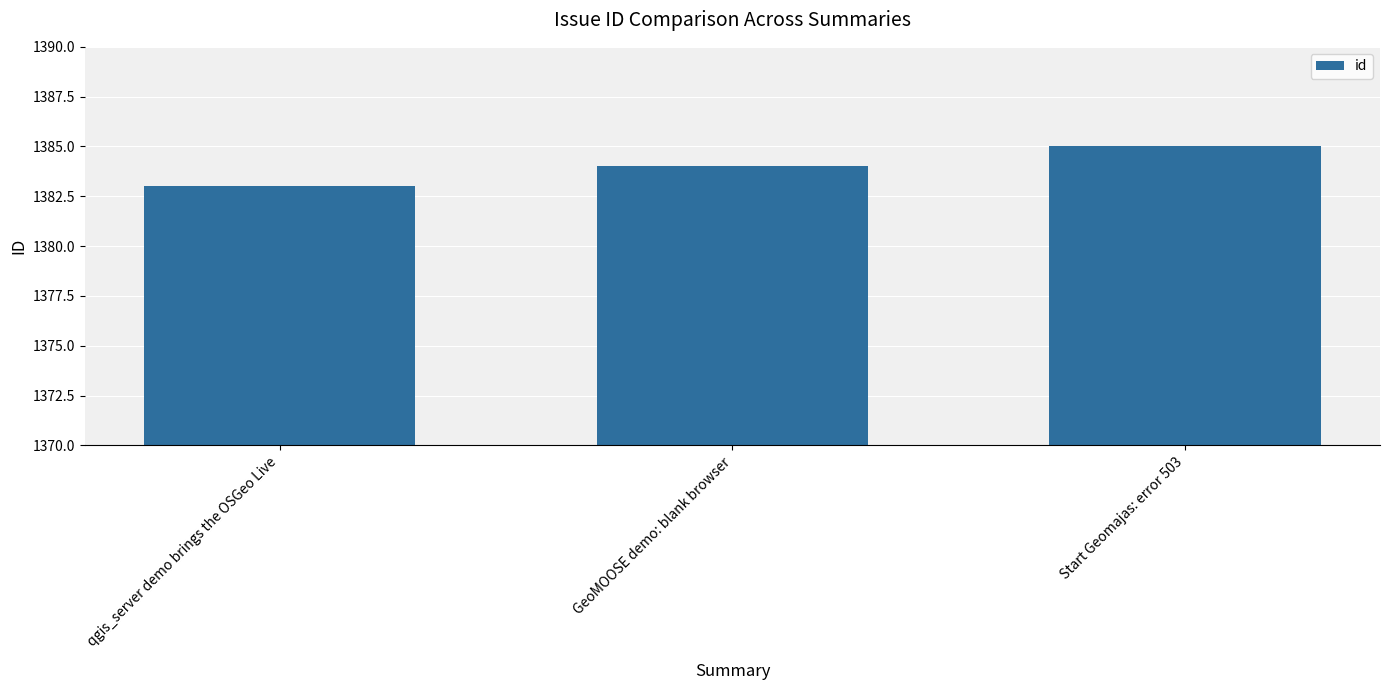

What is the approximate value at qgis_server demo brings the OSGeo Live?

1383